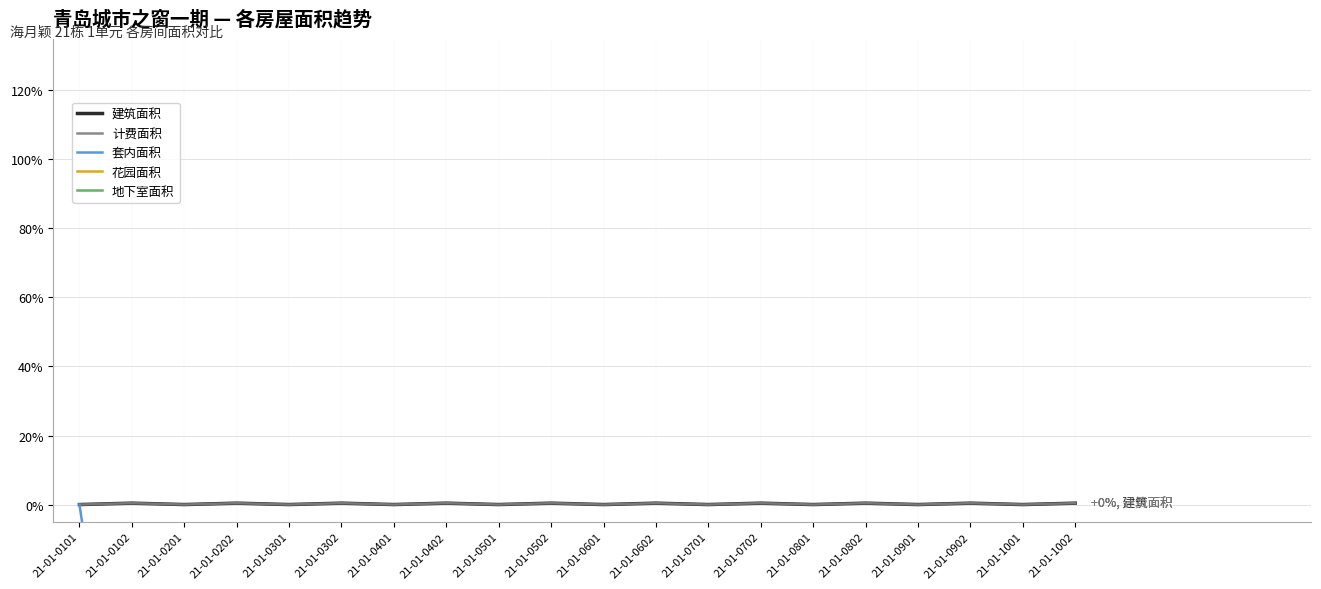

Reading left to right, extract all data points from this chart.

建筑面积: 0.0	0.4	0.0	0.4	0.0	0.4	0.0	0.4	0.0	0.4	0.0	0.4	0.0	0.4	0.0	0.4	0.0	0.4	0.0	0.4
计费面积: 0.0	0.4	0.0	0.4	0.0	0.4	0.0	0.4	0.0	0.4	0.0	0.4	0.0	0.4	0.0	0.4	0.0	0.4	0.0	0.4
套内面积: 0.0	-100.0	-100.0	-100.0	-100.0	-100.0	-100.0	-100.0	-100.0	-100.0	-100.0	-100.0	-100.0	-100.0	-100.0	-100.0	-100.0	-100.0	-100.0	-100.0
花园面积: -100.0	-100.0	-100.0	-100.0	-100.0	-100.0	-100.0	-100.0	-100.0	-100.0	-100.0	-100.0	-100.0	-100.0	-100.0	-100.0	-100.0	-100.0	-100.0	-100.0
地下室面积: -100.0	-100.0	-100.0	-100.0	-100.0	-100.0	-100.0	-100.0	-100.0	-100.0	-100.0	-100.0	-100.0	-100.0	-100.0	-100.0	-100.0	-100.0	-100.0	-100.0